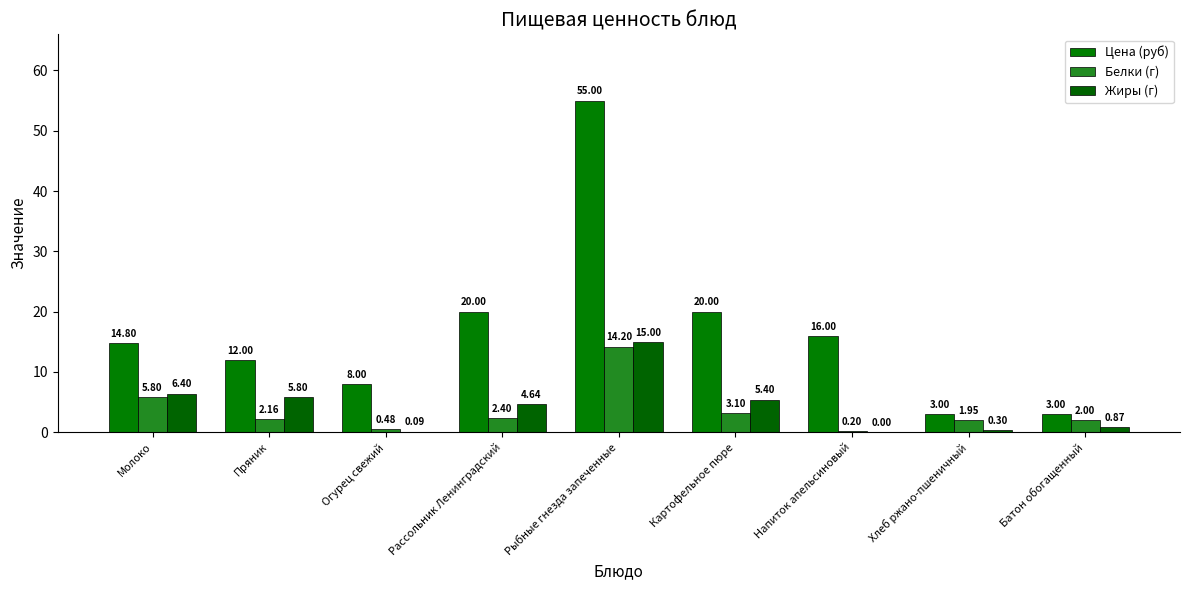

Reading left to right, list all the values displayed in this chart.

Цена (руб): Молоко=14.8	Пряник=12.0	Огурец свежий=8.0	Рассольник Ленинградский=20.0	Рыбные гнезда запеченные=55.0	Картофельное пюре=20.0	Напиток апельсиновый=16.0	Хлеб ржано-пшеничный=3.0	Батон обогащенный=3.0
Белки (г): Молоко=5.8	Пряник=2.2	Огурец свежий=0.5	Рассольник Ленинградский=2.4	Рыбные гнезда запеченные=14.2	Картофельное пюре=3.1	Напиток апельсиновый=0.2	Хлеб ржано-пшеничный=1.9	Батон обогащенный=2.0
Жиры (г): Молоко=6.4	Пряник=5.8	Огурец свежий=0.1	Рассольник Ленинградский=4.6	Рыбные гнезда запеченные=15.0	Картофельное пюре=5.4	Напиток апельсиновый=0.0	Хлеб ржано-пшеничный=0.3	Батон обогащенный=0.9